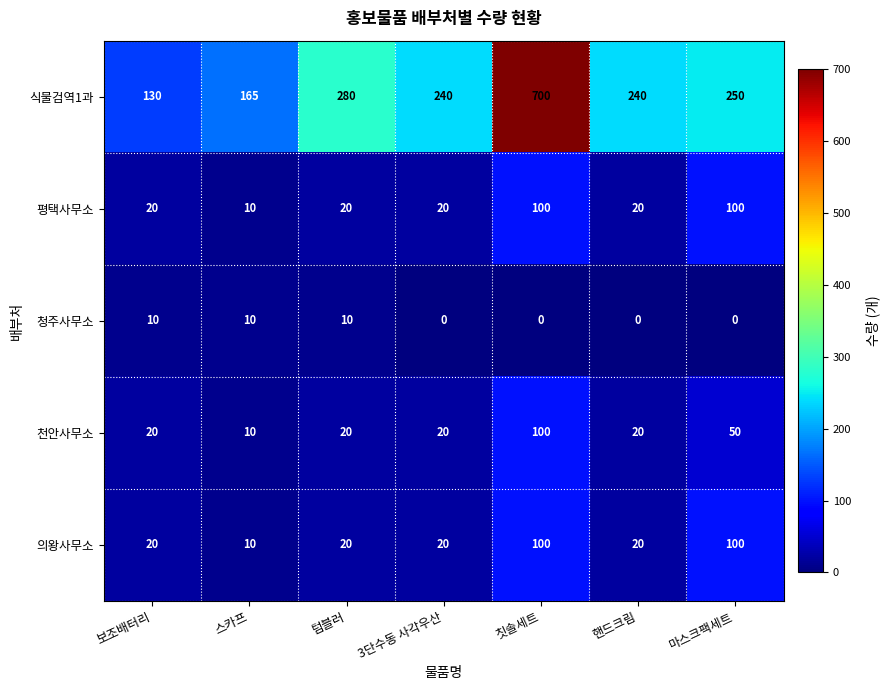

Which series changed the most between 보조배터리 and 마스크팩세트?

식물검역1과